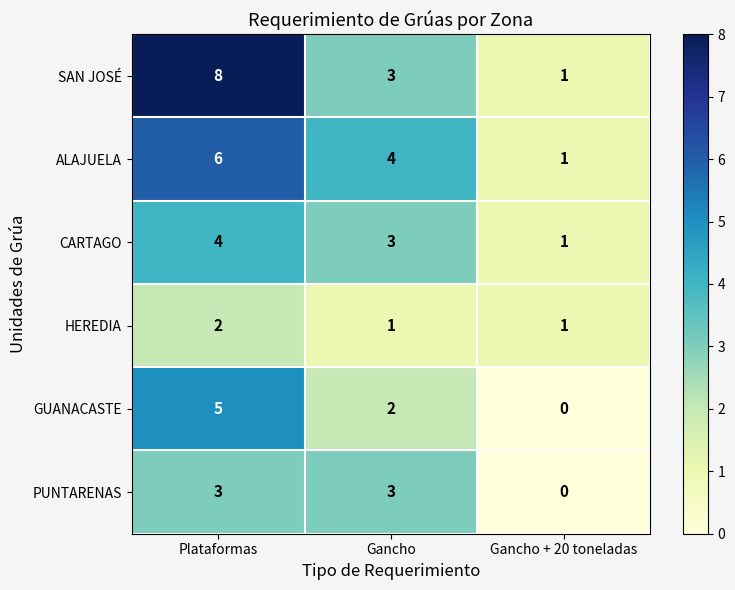

At which category is the sum across all series the highest?

Plataformas